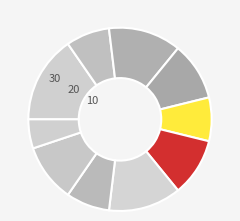

Which category has the smallest portion of the pie?

David Spencer